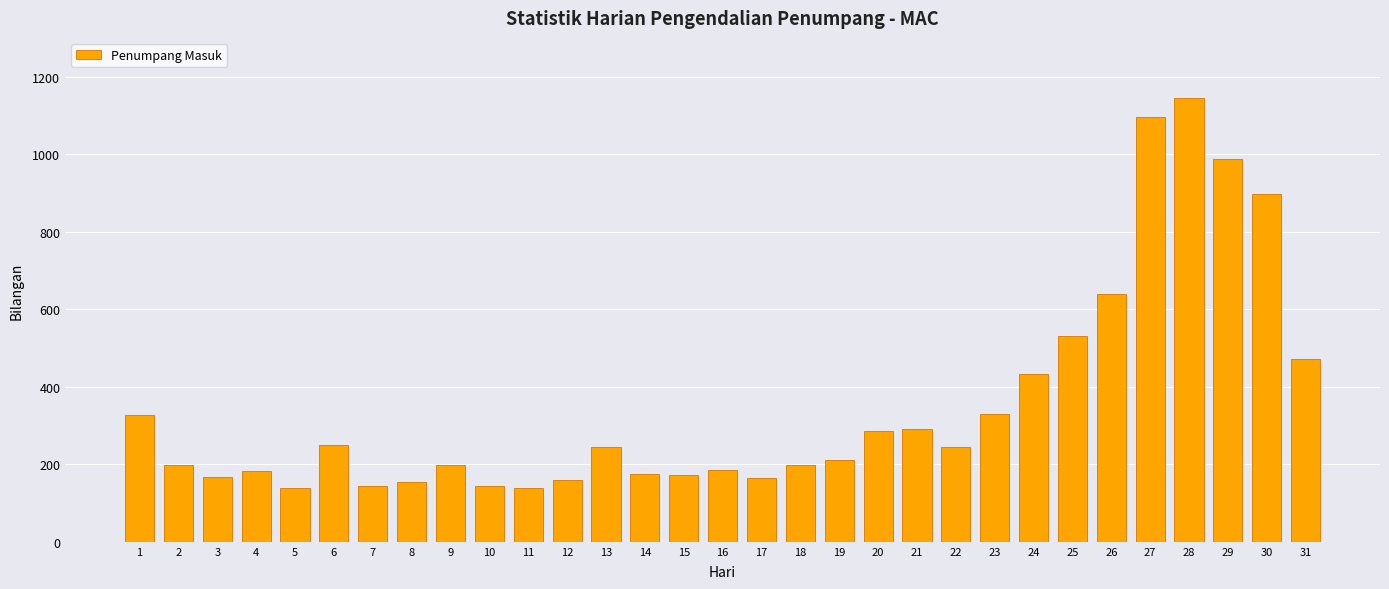

What is the change in value from 25 to 31?

-61